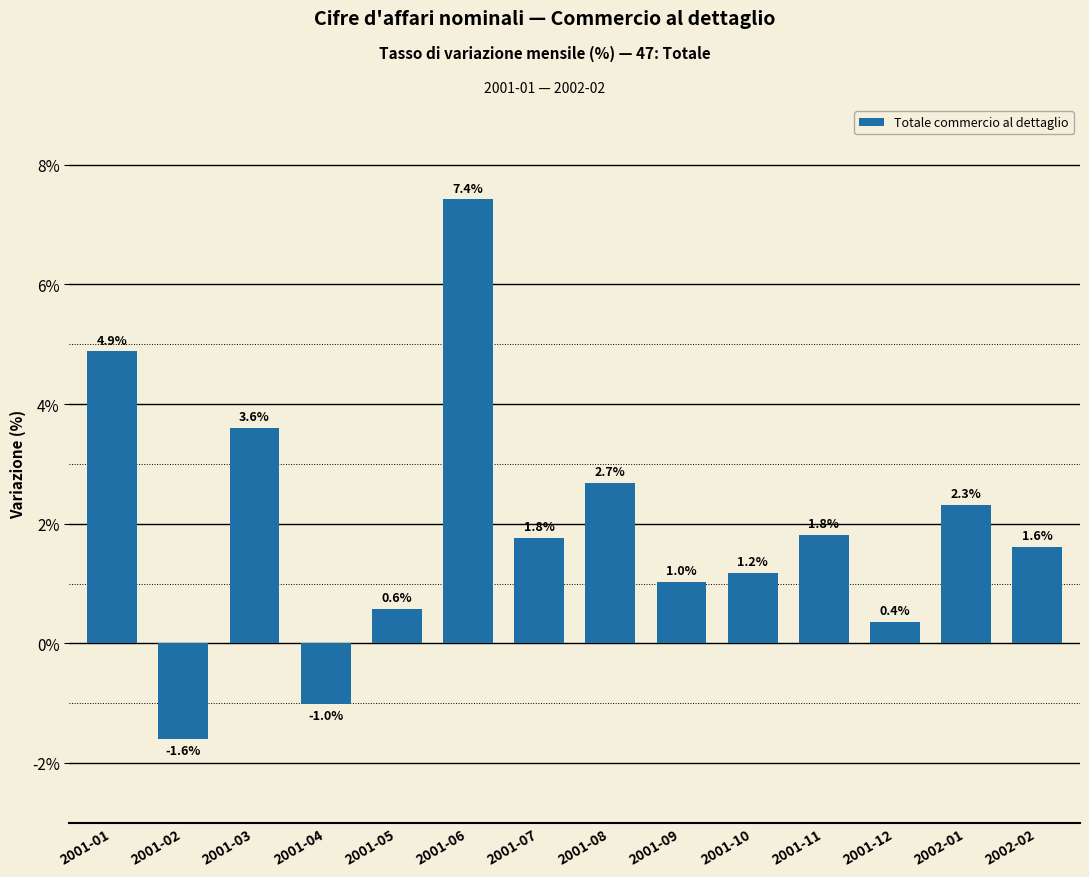

Between 2001-08 and 2001-02, which is larger?

2001-08